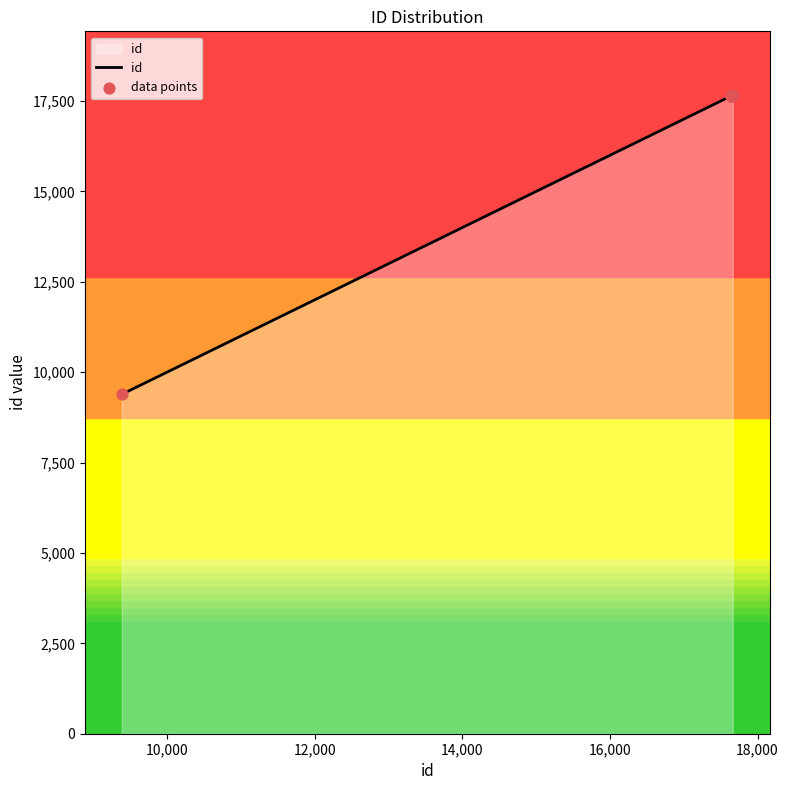

What is the difference between the maximum and minimum values?

8275